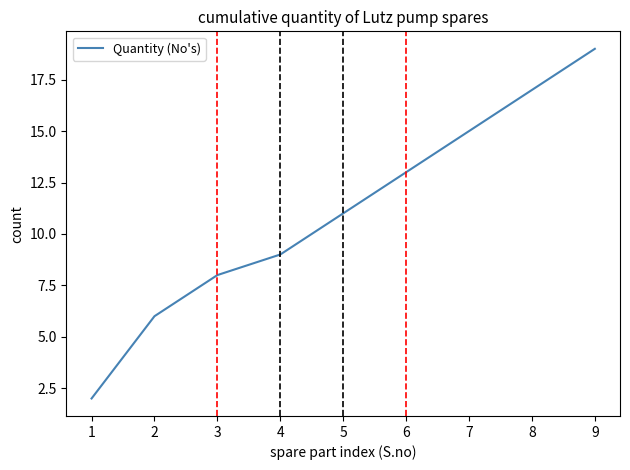

What is the difference between the second highest and second lowest values?

11